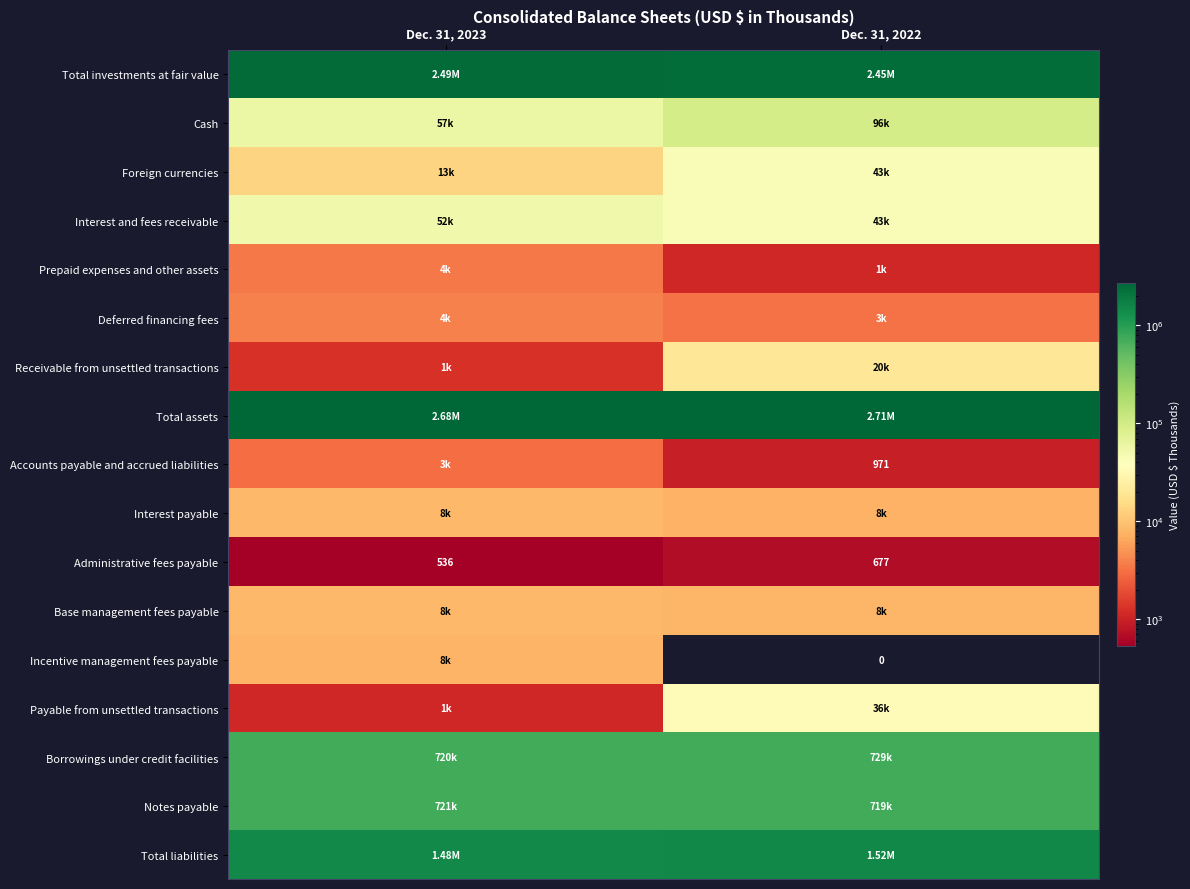

How many Payable from unsettled transactions values are between 1112 and 35565?

2